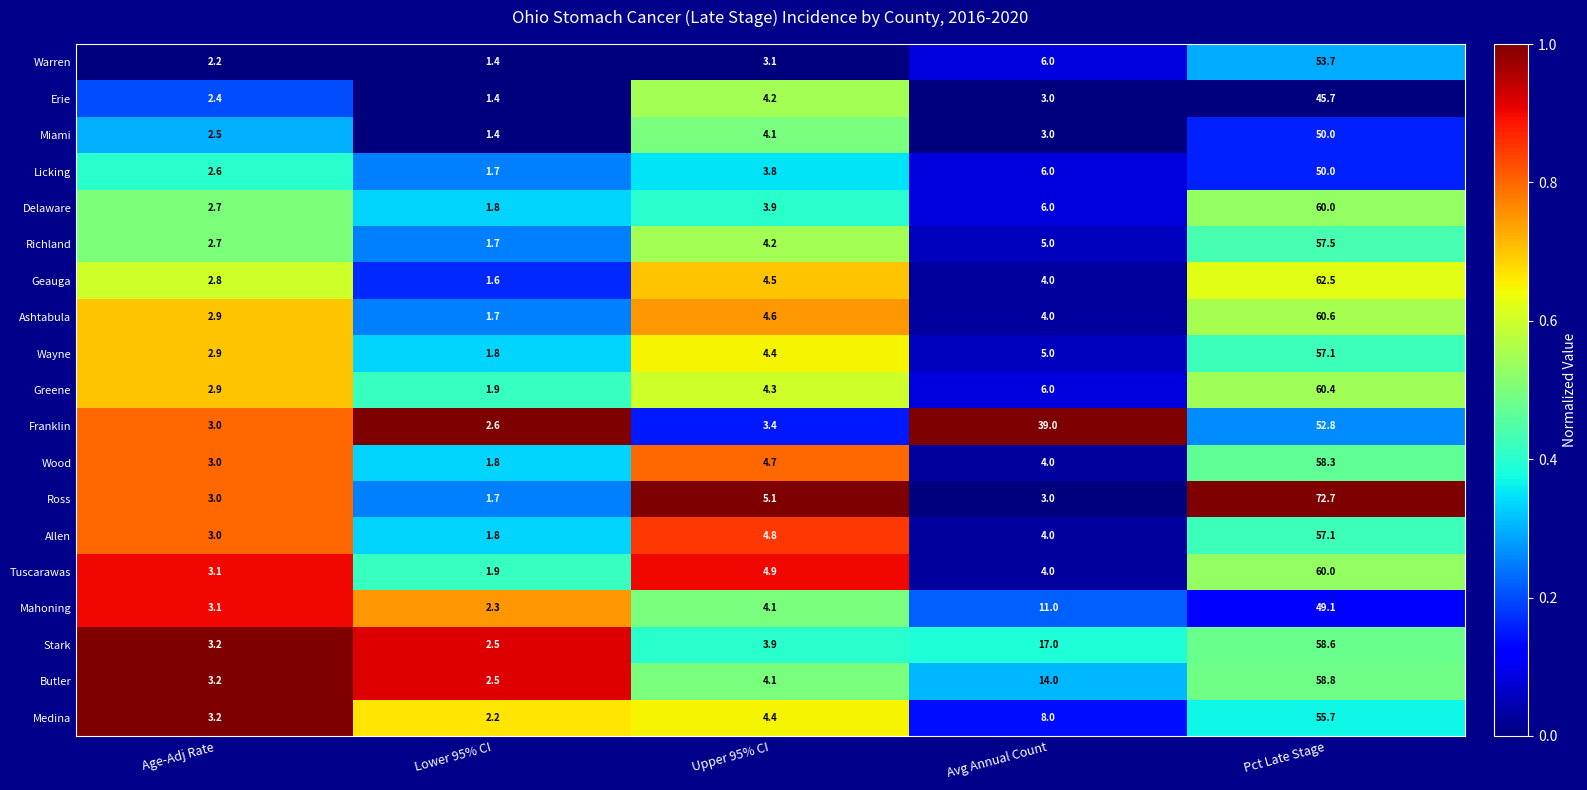

Is it true that Allen equals 4.7 at Age-Adj Rate?

False